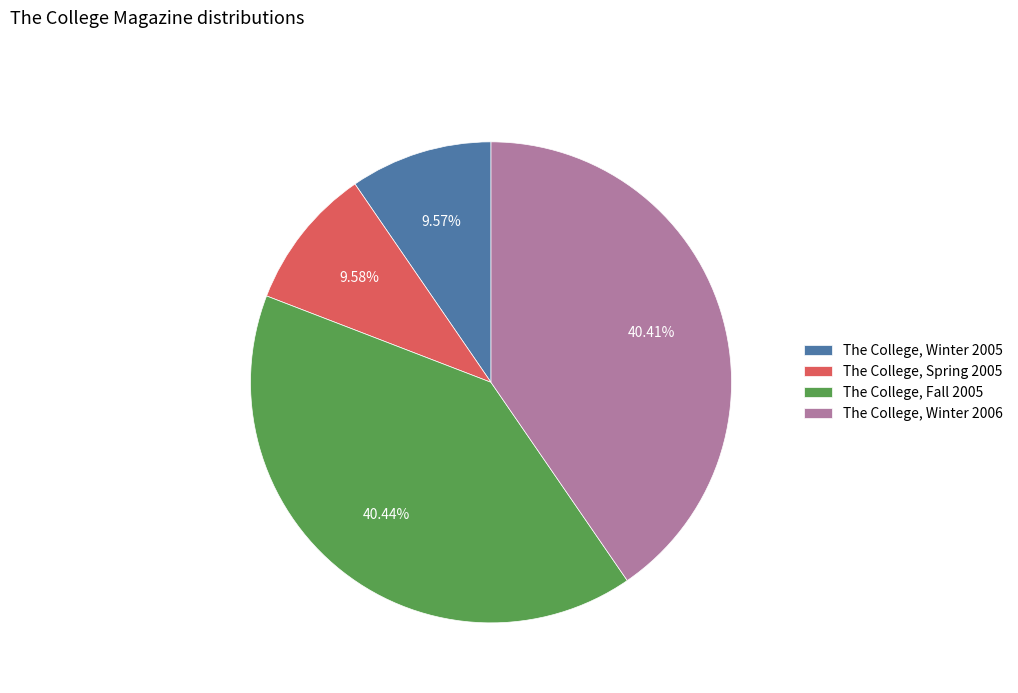

Rank the categories by value from lowest to highest.

The College, Winter 2005, The College, Spring 2005, The College, Winter 2006, The College, Fall 2005